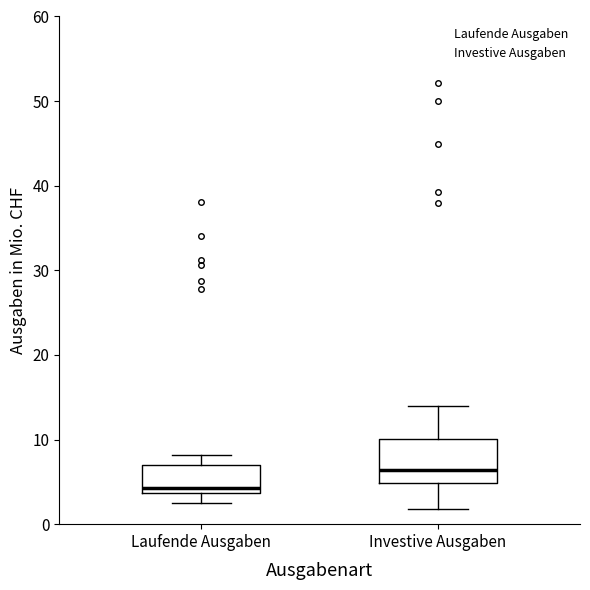

Which box has the lowest median line?

Laufende Ausgaben